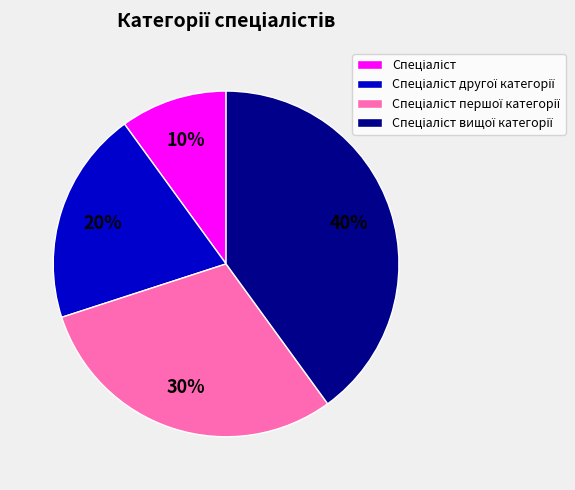

To the nearest percent, what is the average slice percentage?

25%